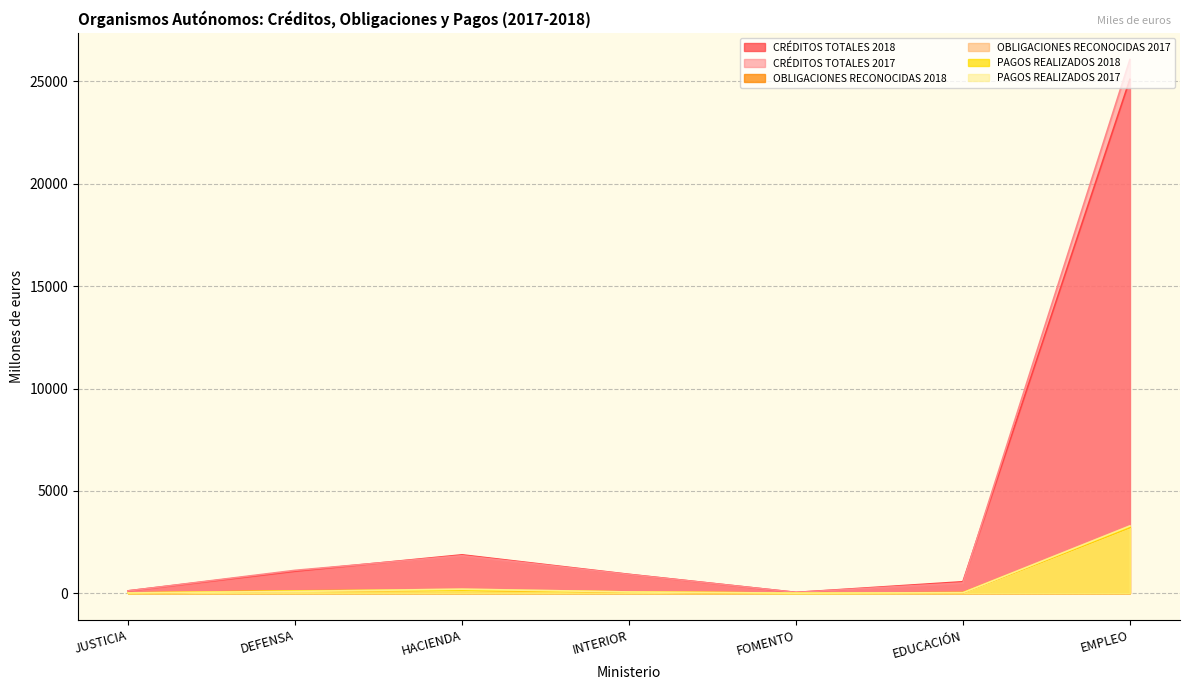

True or false: PAGOS REALIZADOS 2018 has more than 2 interior local peaks.

False